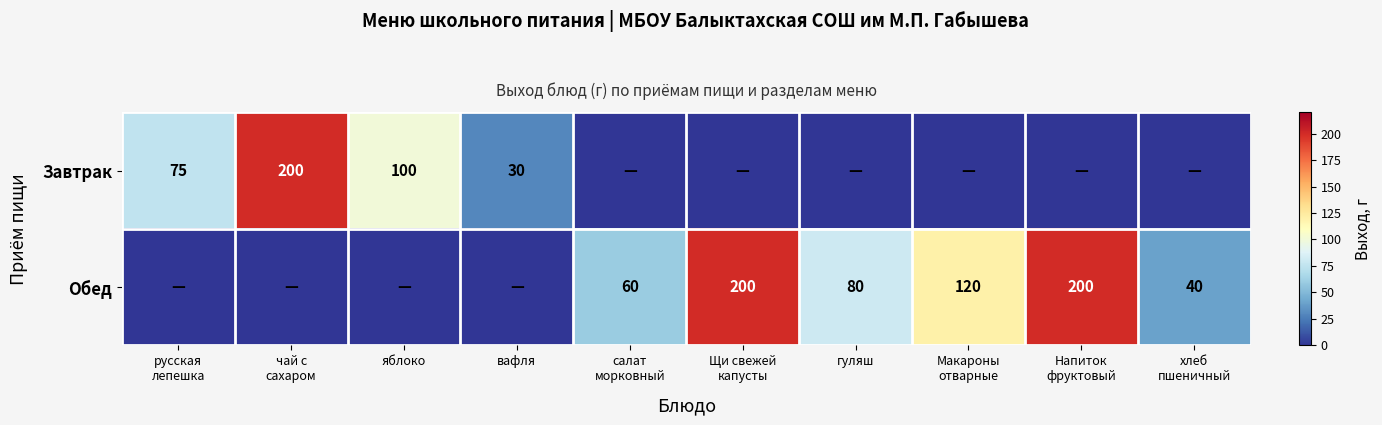

List the series in order of their overall mean, highest first.

Обед, Завтрак